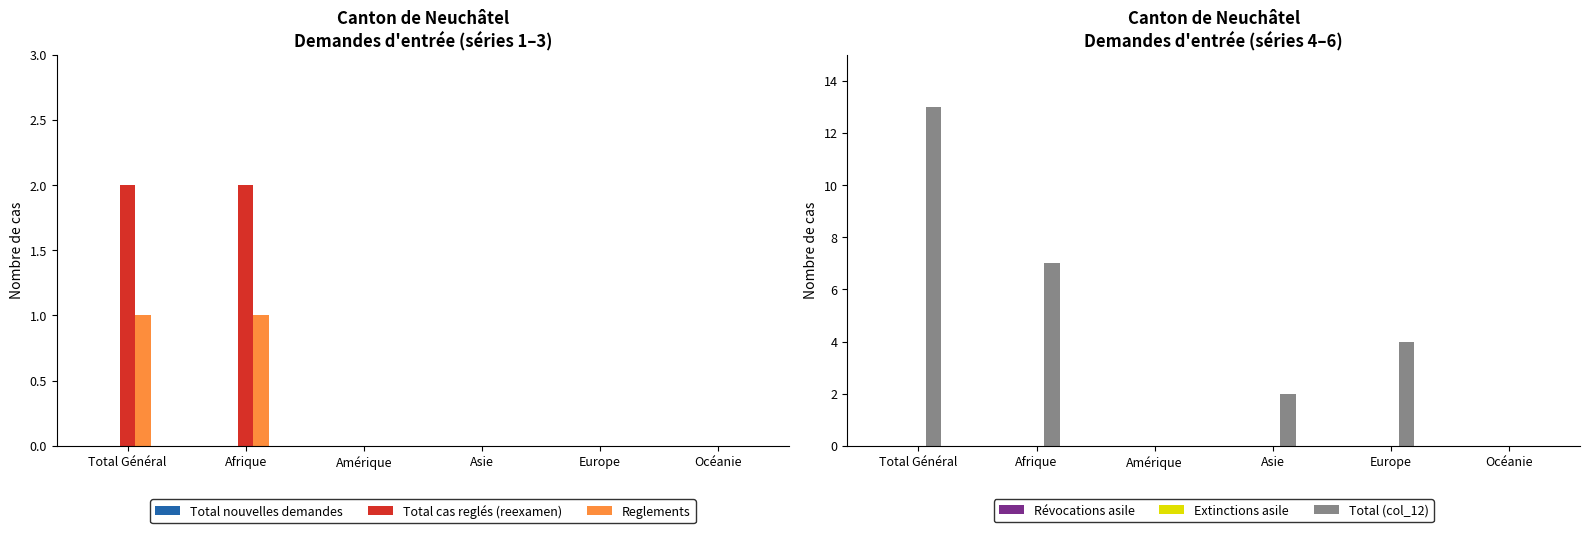

Reading left to right, what are all the values shown in this chart?

Total nouvelles demandes: Total Général=0	Afrique=0	Amérique=0	Asie=0	Europe=0	Océanie=0
Total cas reglés (reexamen): Total Général=2	Afrique=2	Amérique=0	Asie=0	Europe=0	Océanie=0
Reglements: Total Général=1	Afrique=1	Amérique=0	Asie=0	Europe=0	Océanie=0
Révocations asile: Total Général=0	Afrique=0	Amérique=0	Asie=0	Europe=0	Océanie=0
Extinctions asile: Total Général=0	Afrique=0	Amérique=0	Asie=0	Europe=0	Océanie=0
Total (col_12): Total Général=13	Afrique=7	Amérique=0	Asie=2	Europe=4	Océanie=0